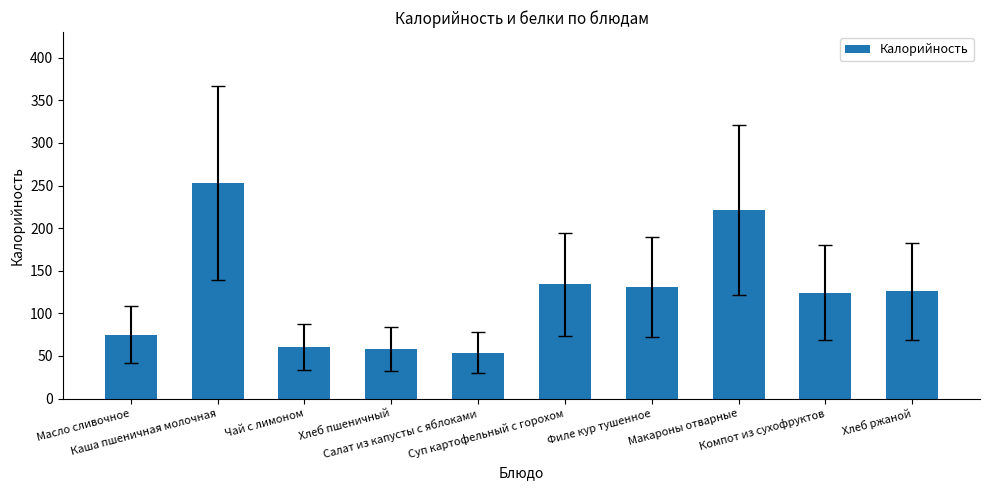

Which has a higher value, Макароны отварные or Салат из капусты с яблоками?

Макароны отварные